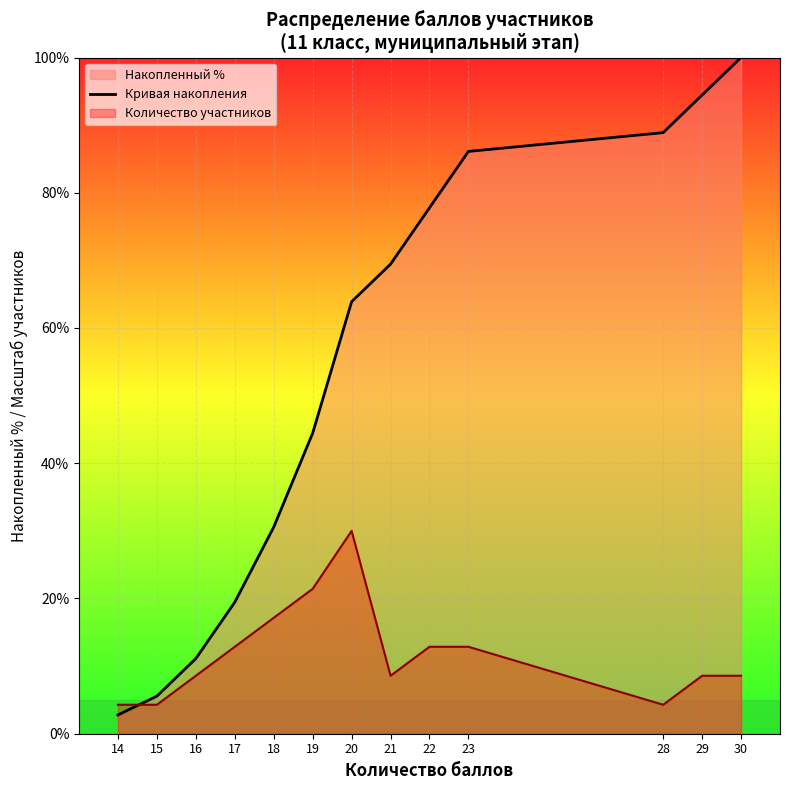

What is the change in value from 18 to 29?

+63.9